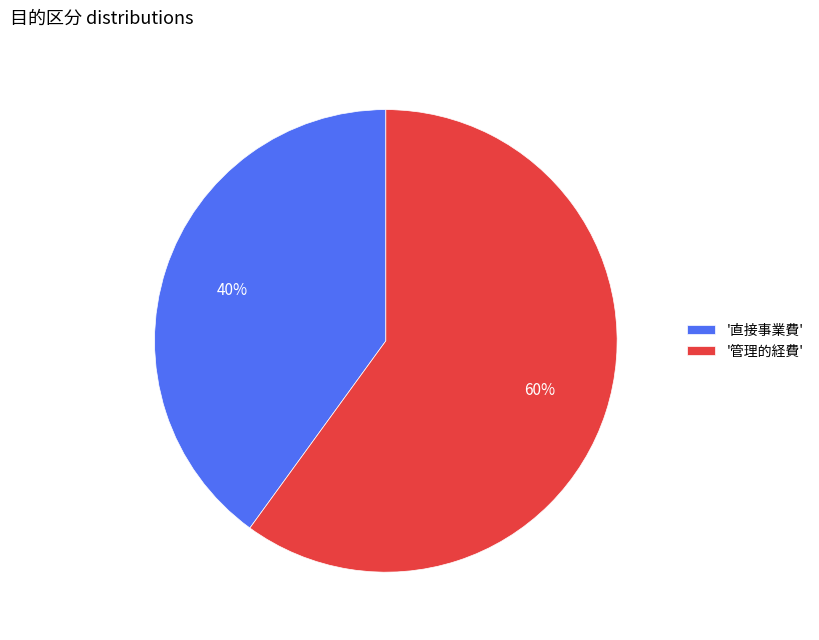

To the nearest percent, what is the average slice percentage?

50%